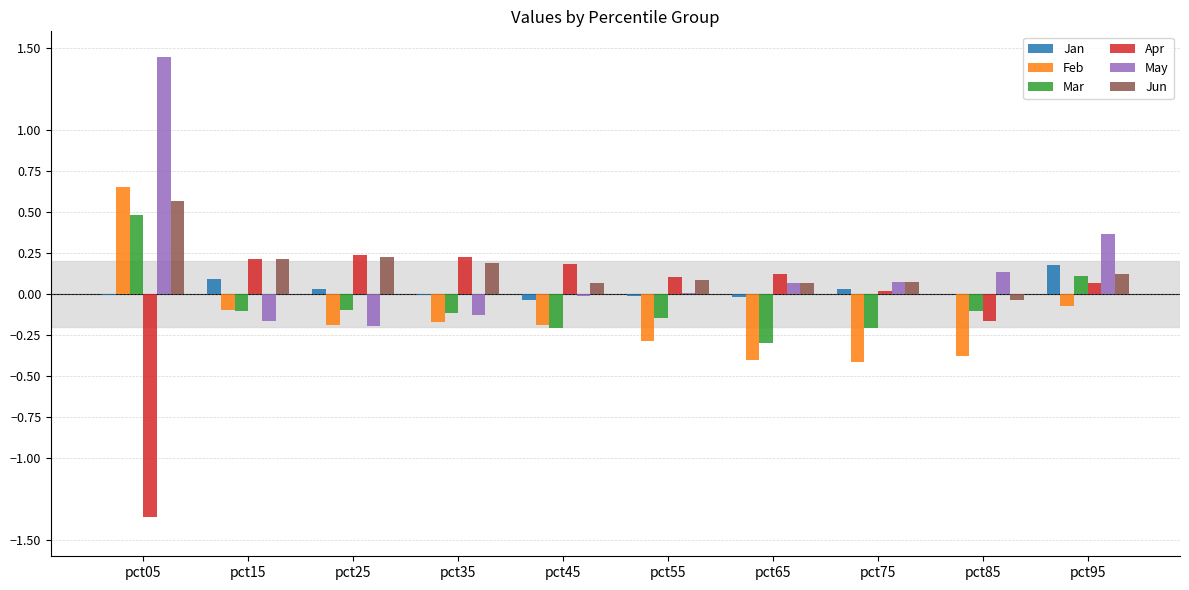

Which label corresponds to the largest value in the chart?

pct05